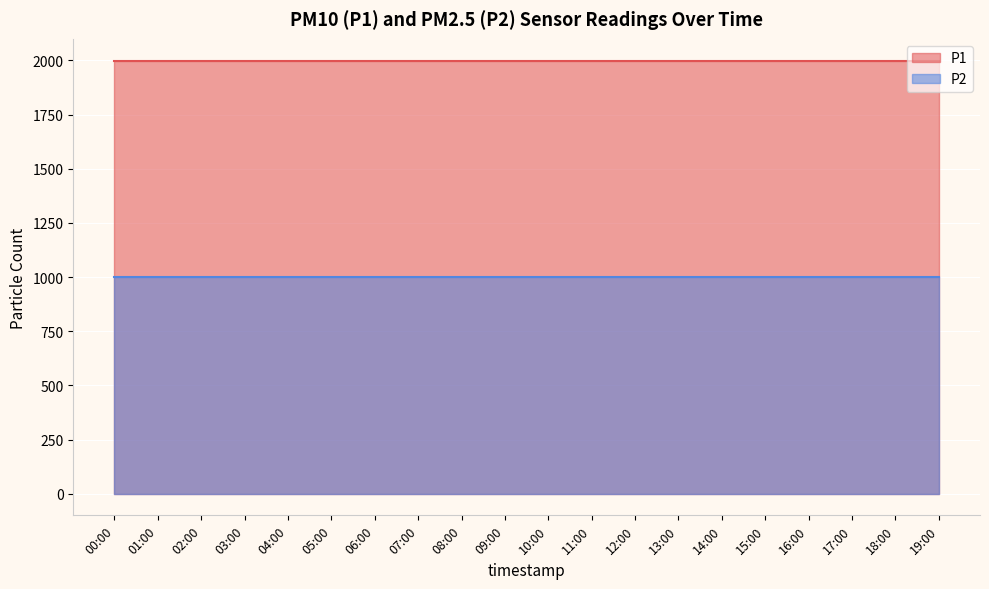

Reading right to left, list all the values displayed in this chart.

P1: 19:00=1999.9	18:00=1999.9	17:00=1999.9	16:00=1999.9	15:00=1999.9	14:00=1999.9	13:00=1999.9	12:00=1999.9	11:00=1999.9	10:00=1999.9	09:00=1999.9	08:00=1999.9	07:00=1999.9	06:00=1999.9	05:00=1999.9	04:00=1999.9	03:00=1999.9	02:00=1999.9	01:00=1999.9	00:00=1999.9
P2: 19:00=999.9	18:00=999.9	17:00=999.9	16:00=999.9	15:00=999.9	14:00=999.9	13:00=999.9	12:00=999.9	11:00=999.9	10:00=999.9	09:00=999.9	08:00=999.9	07:00=999.9	06:00=999.9	05:00=999.9	04:00=999.9	03:00=999.9	02:00=999.9	01:00=999.9	00:00=999.9